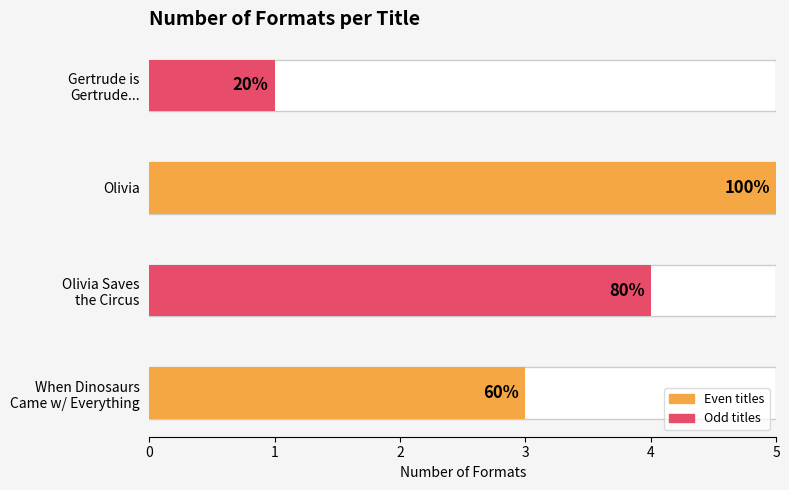

How many categories are shown in the chart?

4